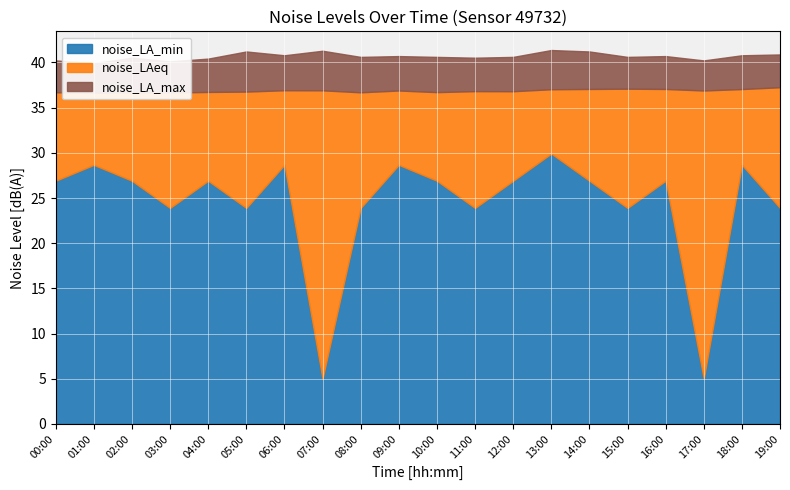

At which category does the chart reach its peak across all series?

13:00